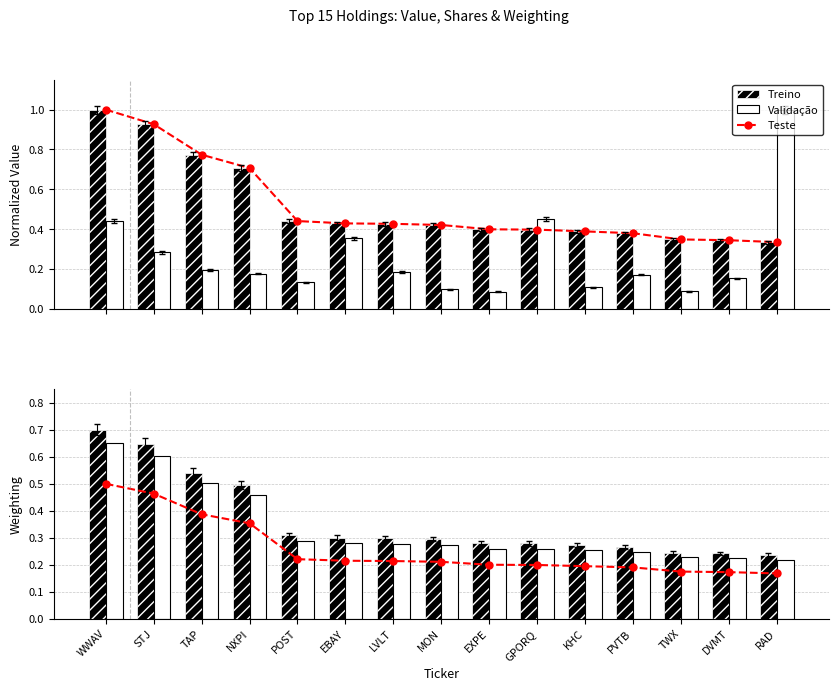

Reading left to right, list all the values displayed in this chart.

Teste: 0.5	0.5	0.4	0.4	0.2	0.2	0.2	0.2	0.2	0.2	0.2	0.2	0.2	0.2	0.2
Treino: 0.7	0.6	0.5	0.5	0.3	0.3	0.3	0.3	0.3	0.3	0.3	0.3	0.2	0.2	0.2
Validação: 0.7	0.6	0.5	0.5	0.3	0.3	0.3	0.3	0.3	0.3	0.3	0.2	0.2	0.2	0.2